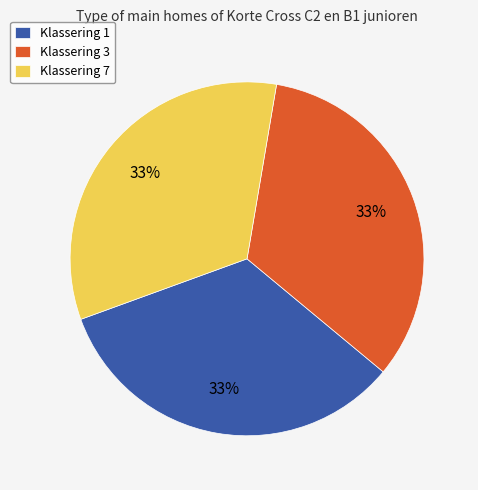

True or false: Klassering 1 accounts for 27% of the total.

False